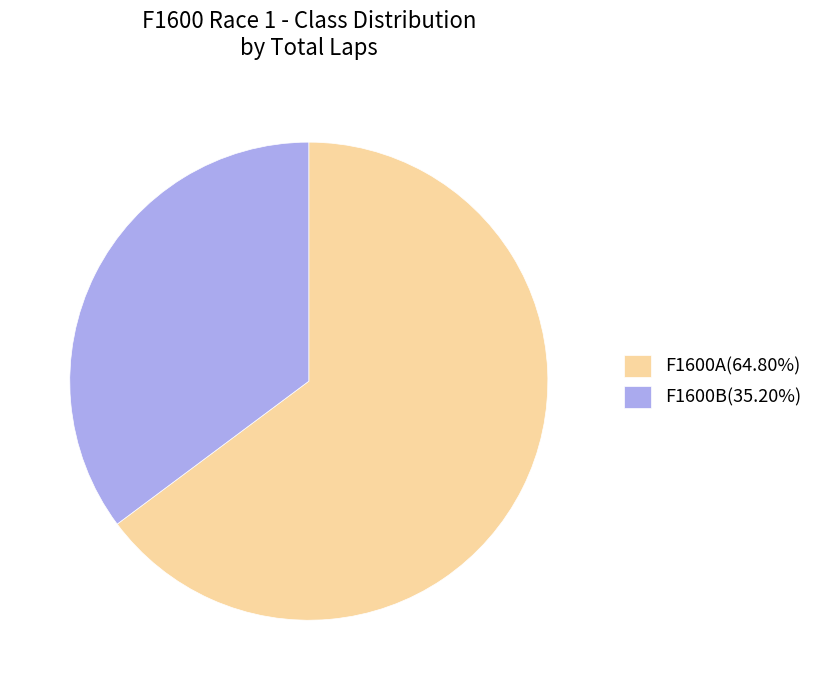

Approximately how many times larger is the value at F1600A(64.80%) compared to F1600B(35.20%)?

1.8